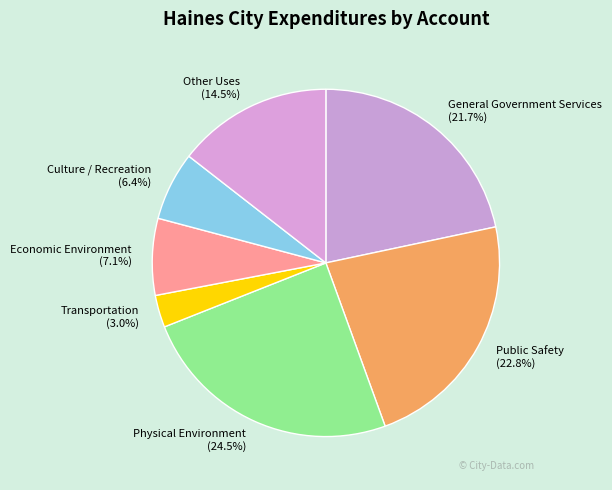

Is there any slice that represents more than half of the pie?

No